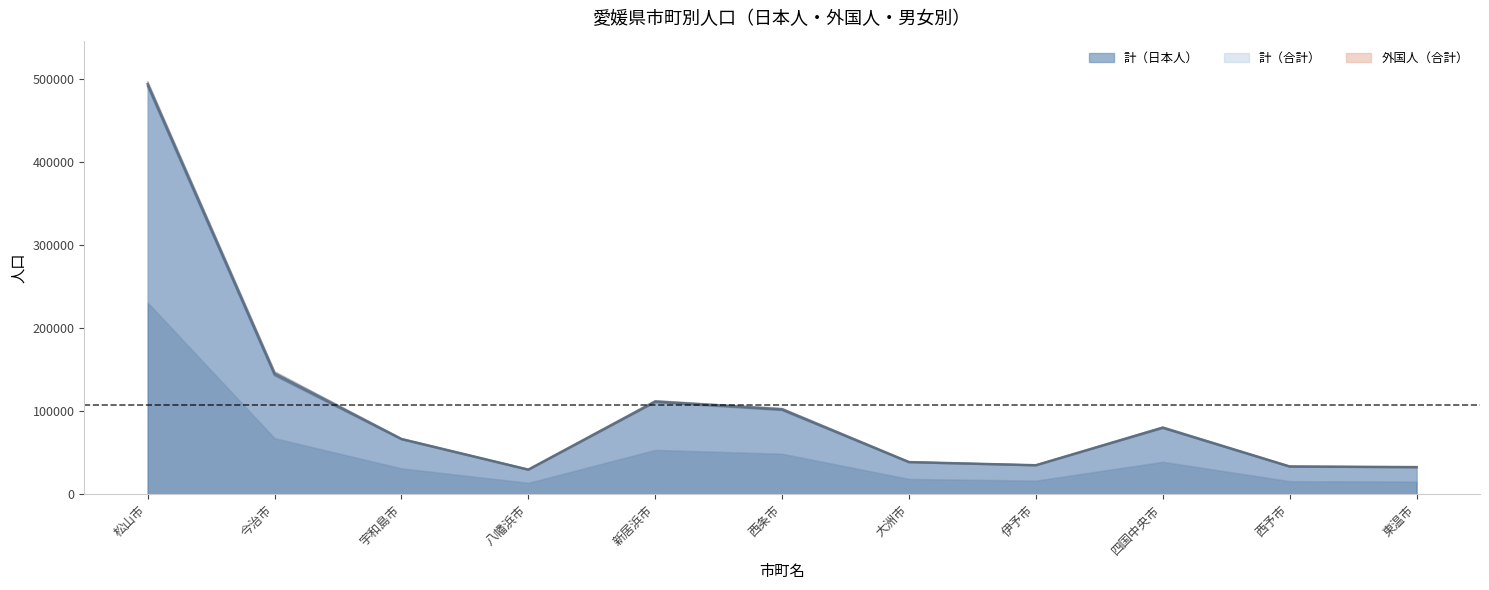

How many data points does each series have?

11